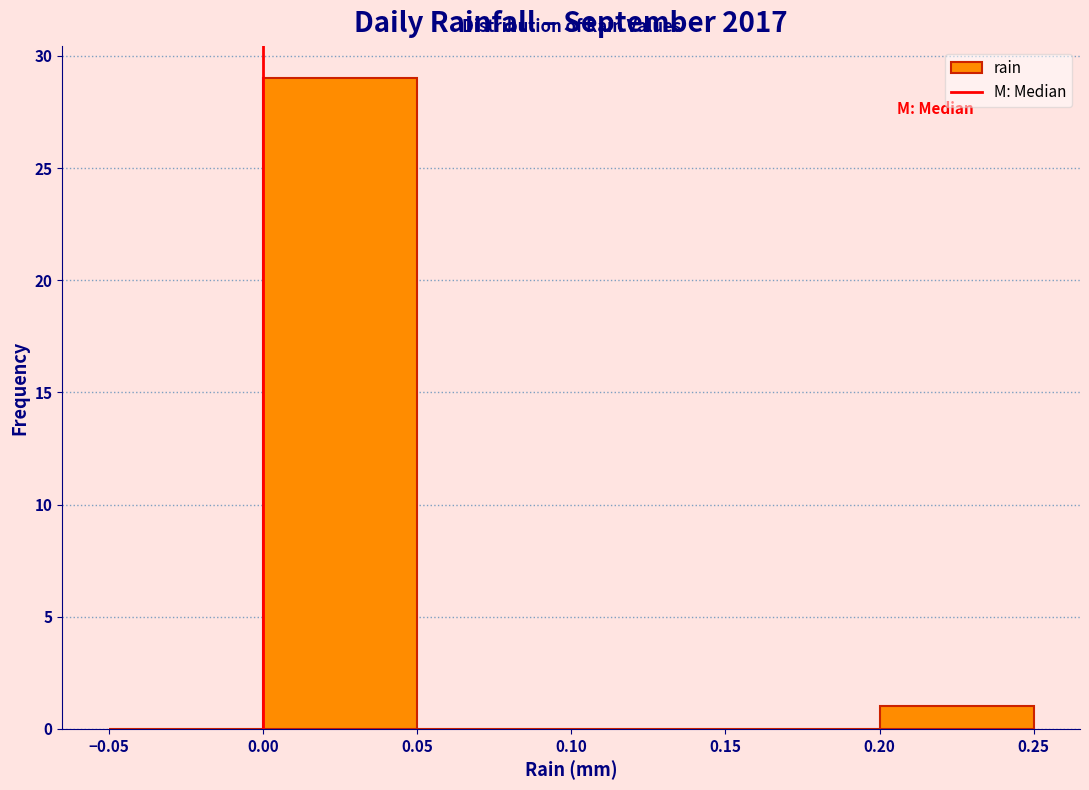

Which range on the x-axis has the tallest bar?

0.00 to 0.05